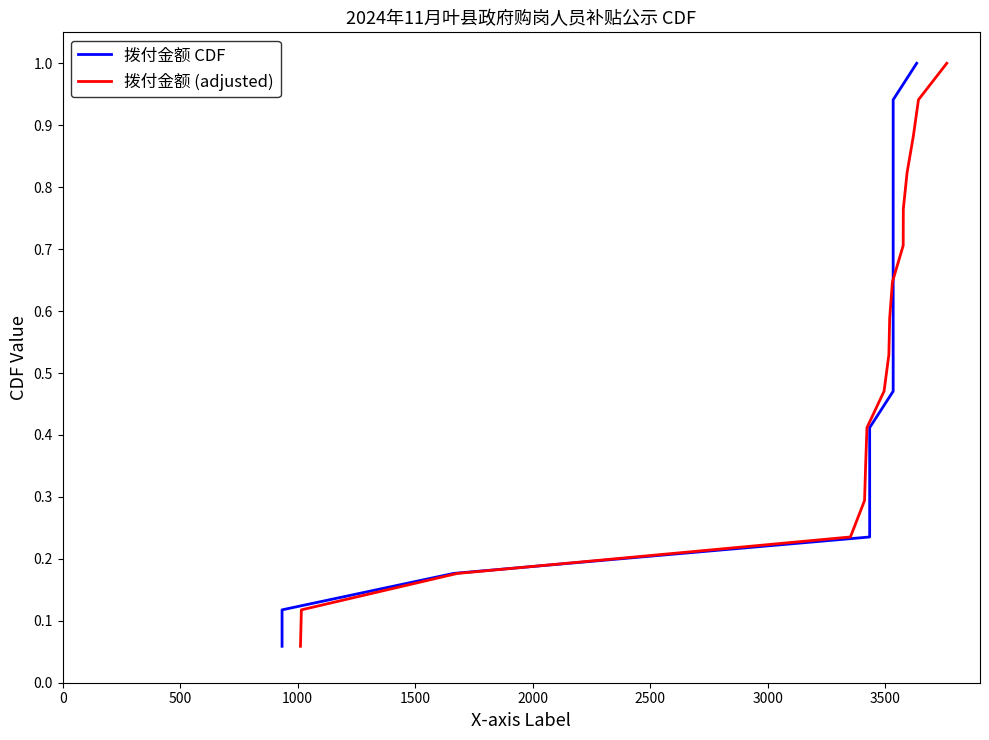

What is the value of the 拨付金额 (adjusted) point at the 5th from the left?

0.3